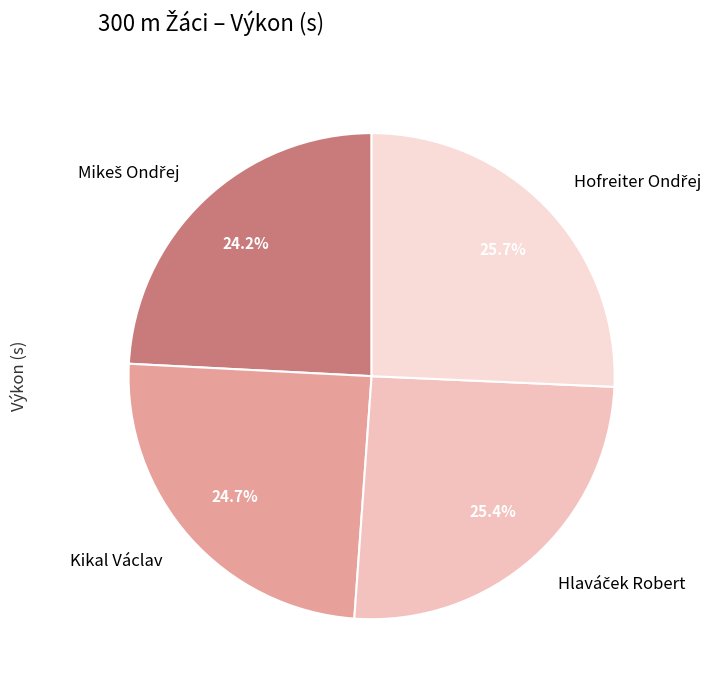

How much of the chart is everything except Kikal Václav?

75.3%